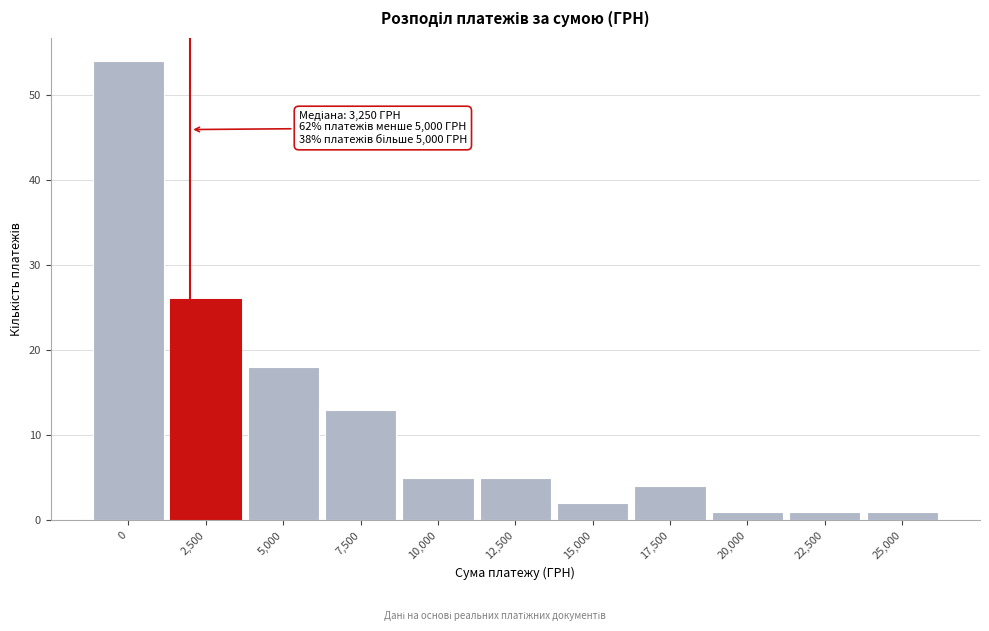

Reading left to right, what are all the values shown in this chart?

54	26	18	13	5	5	2	4	1	1	1